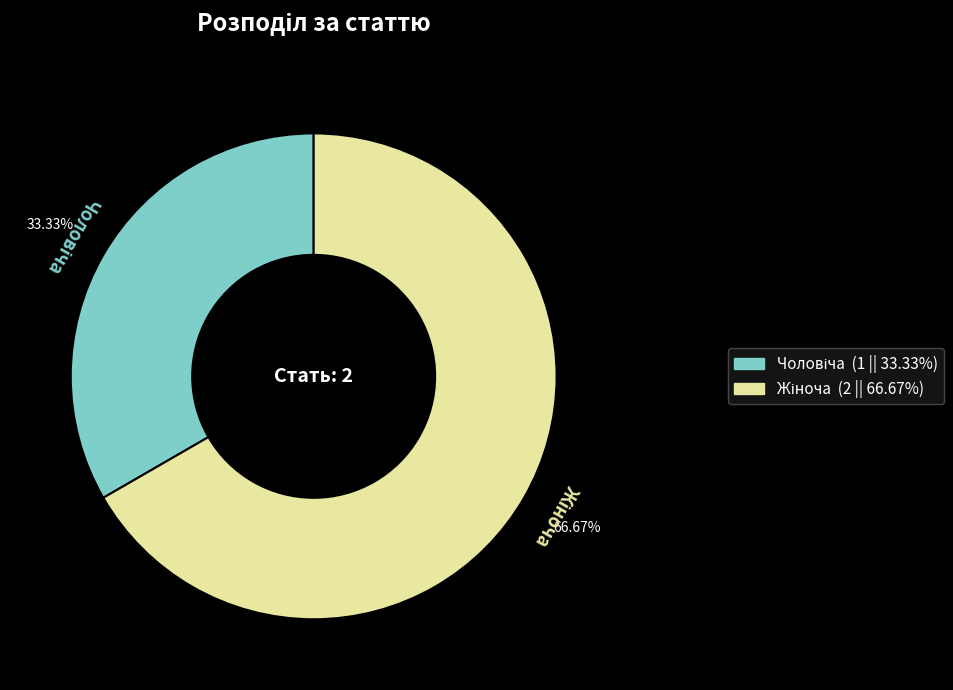

Does any single category account for the majority?

Yes